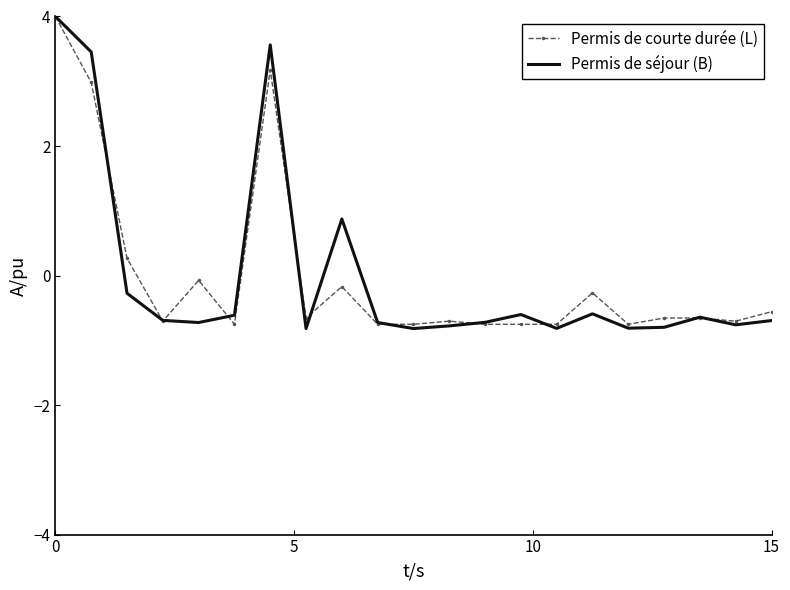

What is the minimum value for Permis de séjour (B)?

-0.8